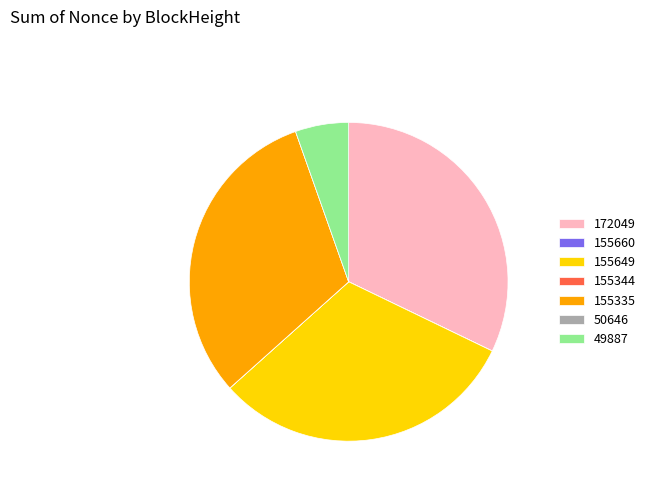

Which has a higher value, 172049 or 49887?

172049